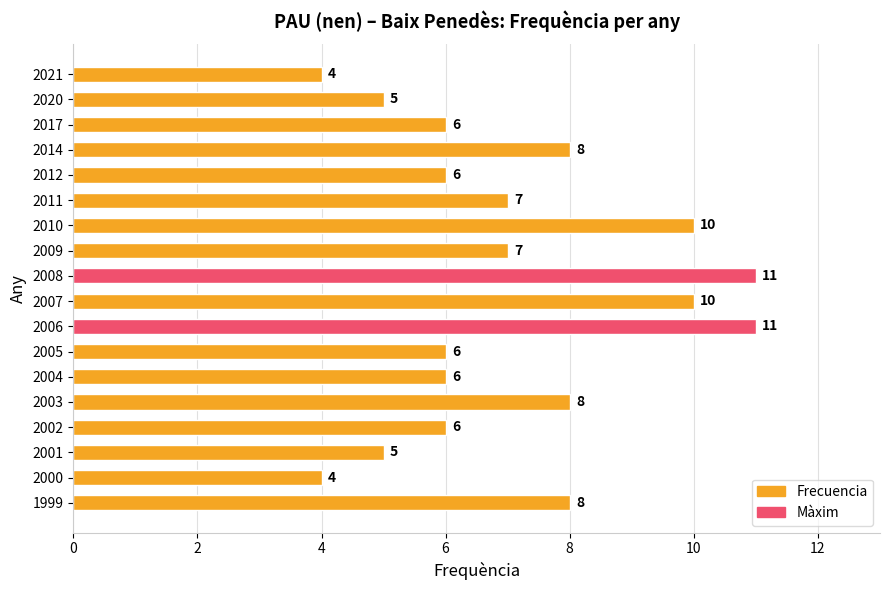

What is the smallest value displayed?

4